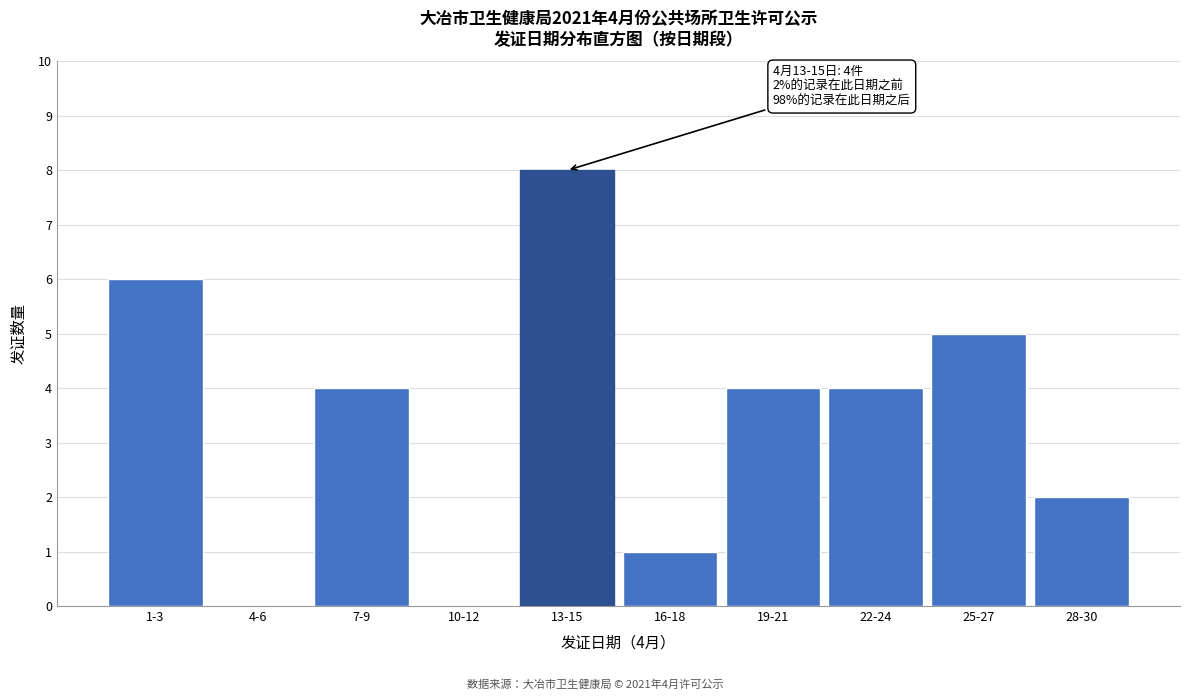

Reading left to right, extract all data points from this chart.

1-3=6	4-6=0	7-9=4	10-12=0	13-15=8	16-18=1	19-21=4	22-24=4	25-27=5	28-30=2